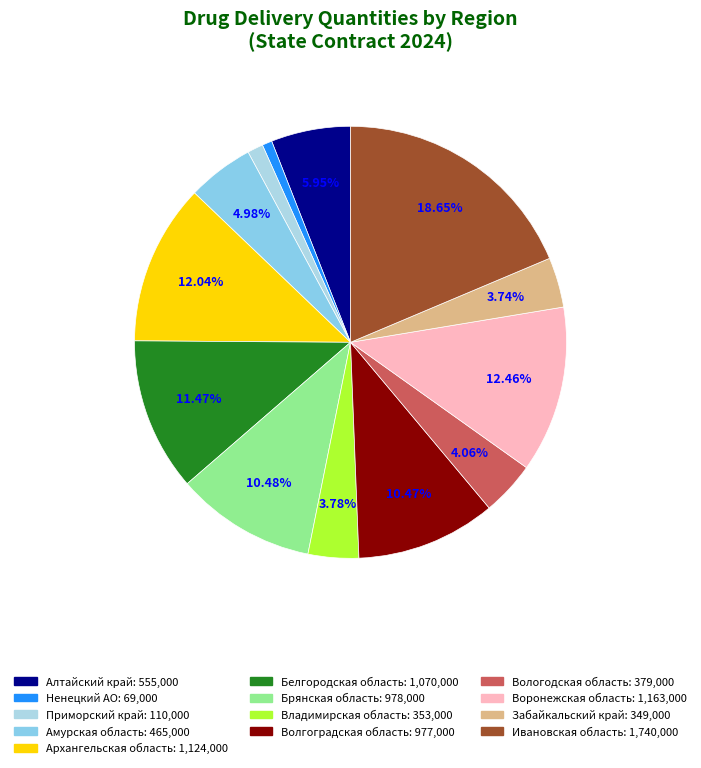

Is the sum of Брянская область and Ивановская область greater than half?

No